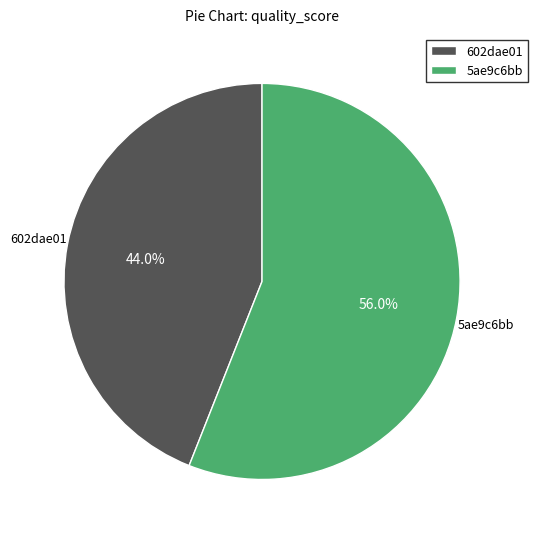

How many segments does this pie chart have?

2